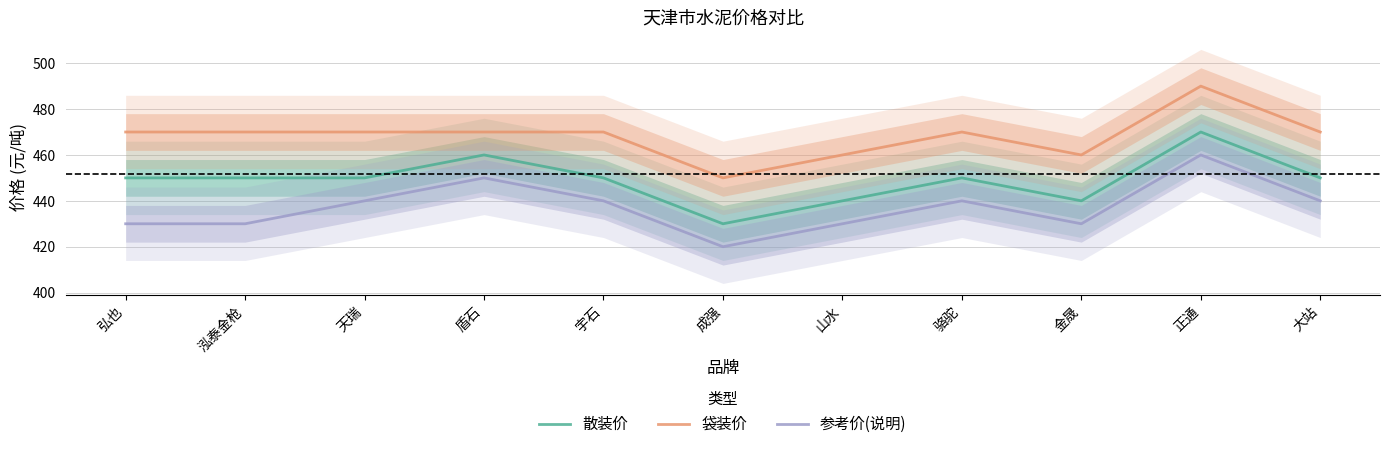

Does the chart display data point markers on the line(s)?

No